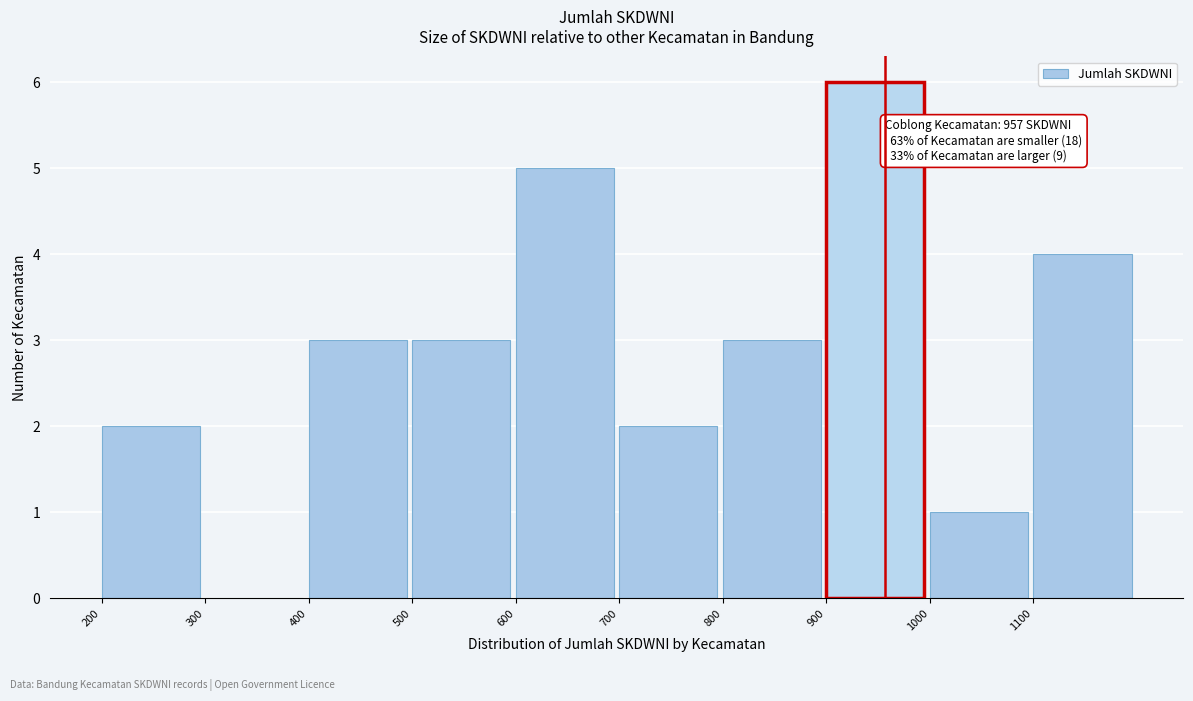

Over which range of the x-axis is the bar tallest?

900 to 1000